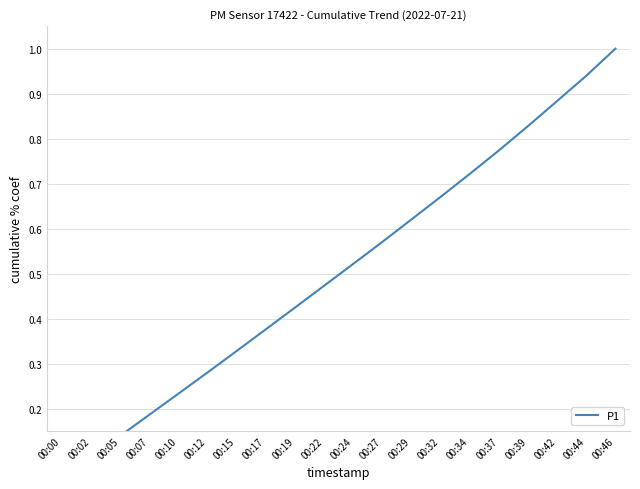

Reading left to right, transcribe all the data shown in this chart.

0.0	0.1	0.1	0.2	0.2	0.3	0.3	0.4	0.4	0.5	0.5	0.6	0.6	0.7	0.7	0.8	0.8	0.9	0.9	1.0